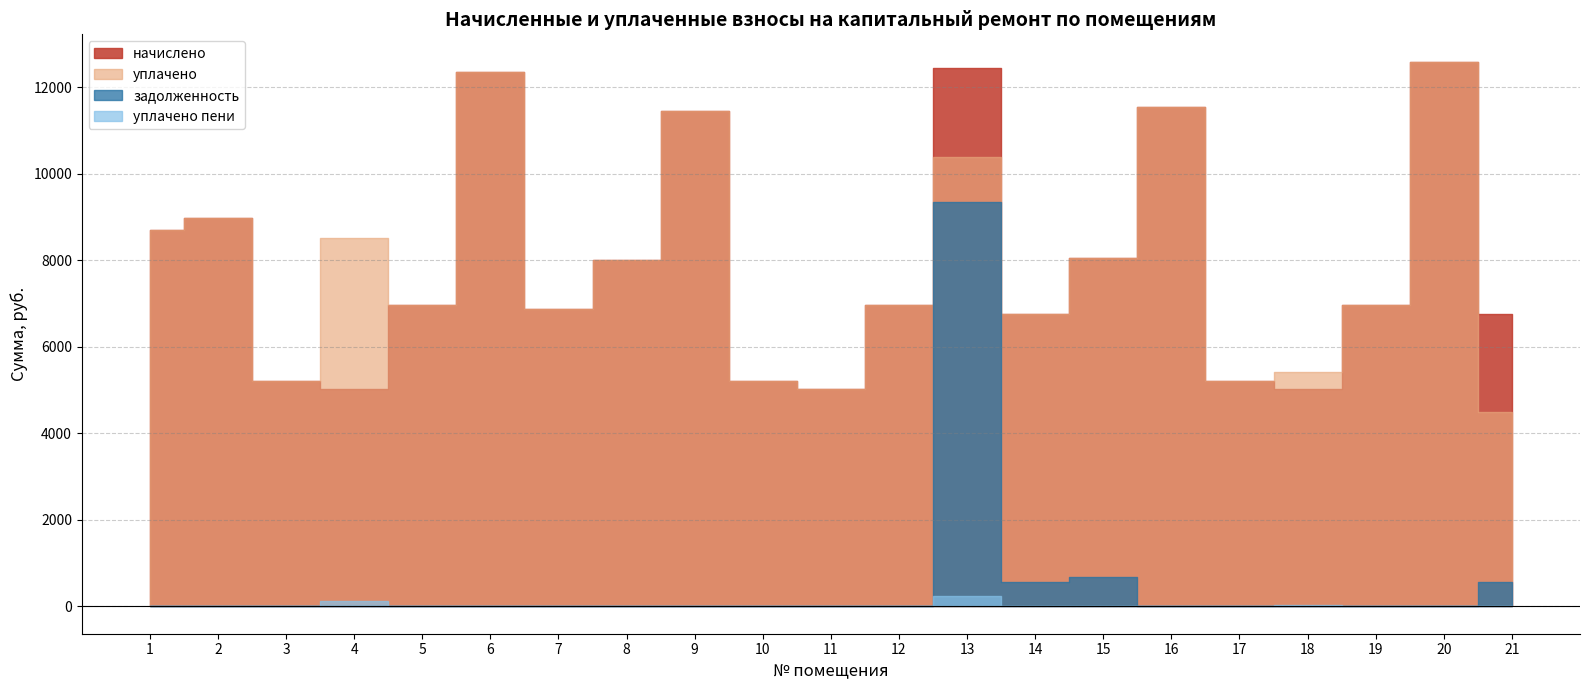

Is it true that уплачено пени equals 0.0 at 19?

True